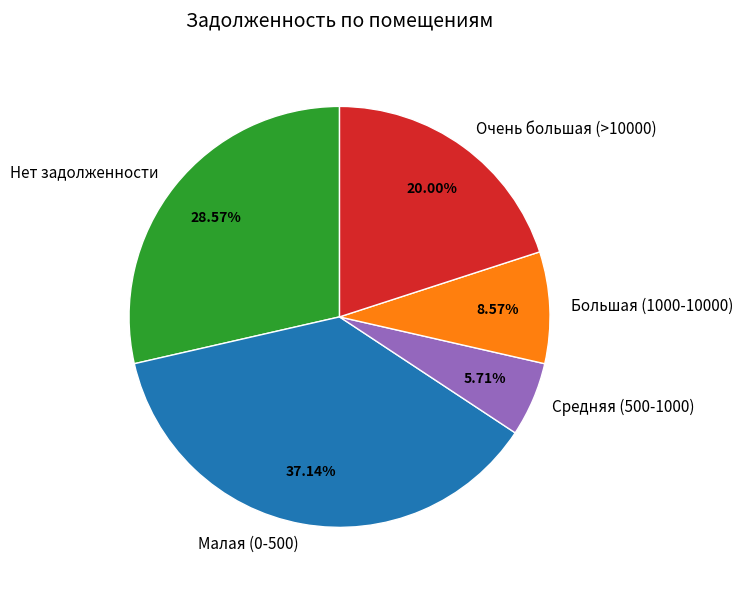

Rank the categories by value from highest to lowest.

Малая (0-500), Нет задолженности, Очень большая (>10000), Большая (1000-10000), Средняя (500-1000)